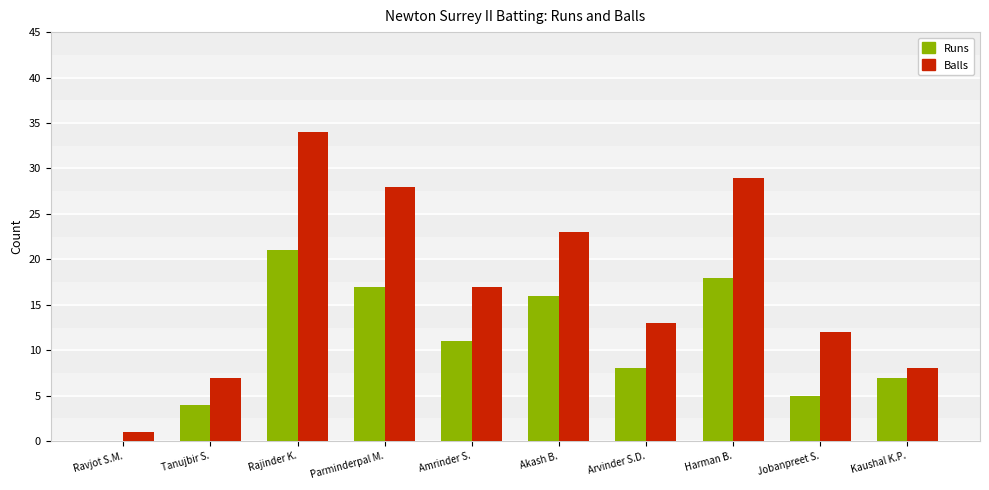

What value does the Runs series have at Harman B., to the nearest 10?

20